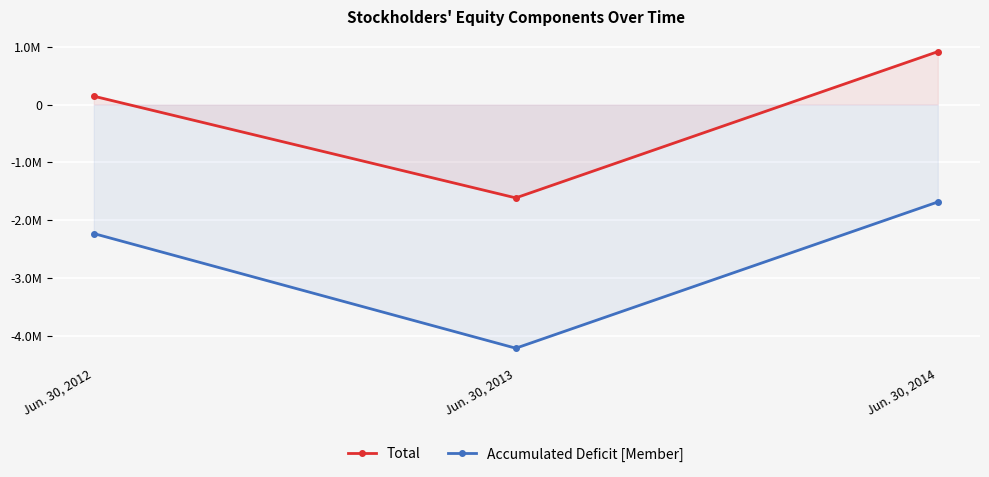

Which series has the largest range (max minus min)?

Total